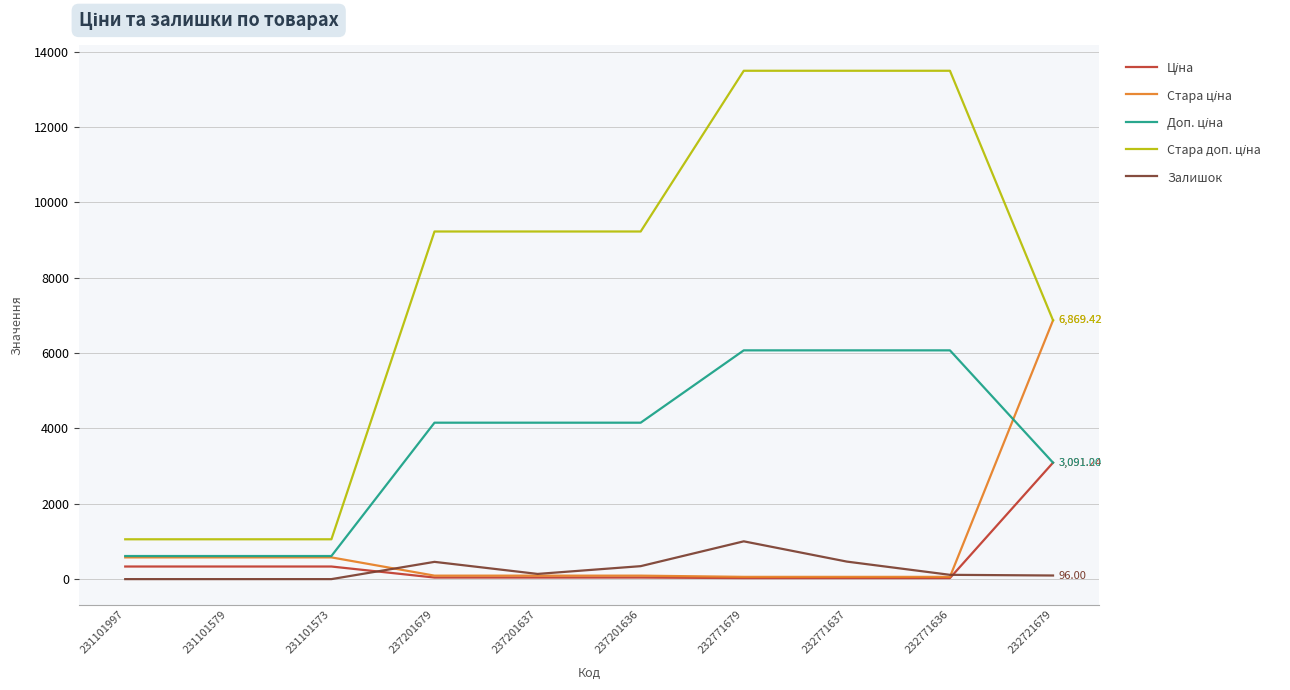

What is the difference between the highest and lowest values at 231101573?

1057.2